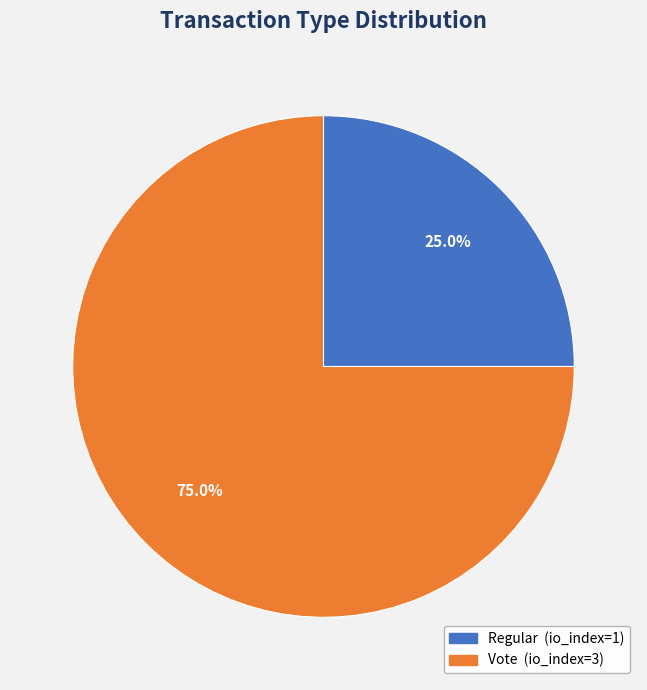

To the nearest percent, what percentage of the pie is Vote?

75%